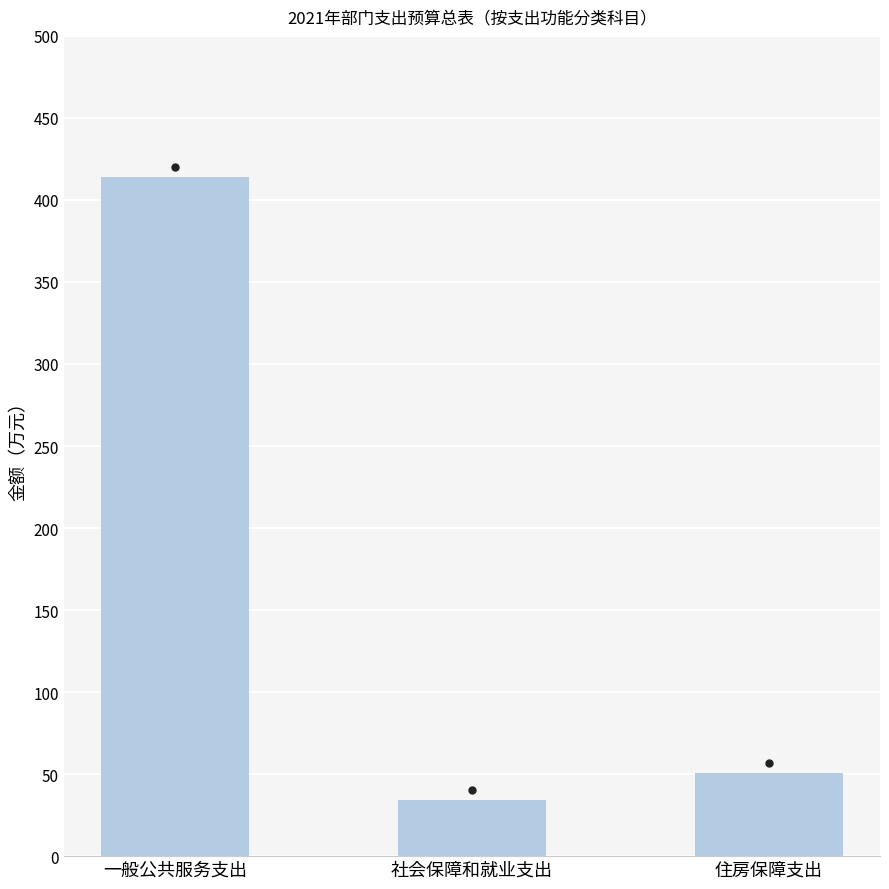

Reading left to right, what are all the values shown in this chart?

414.1	34.3	50.6